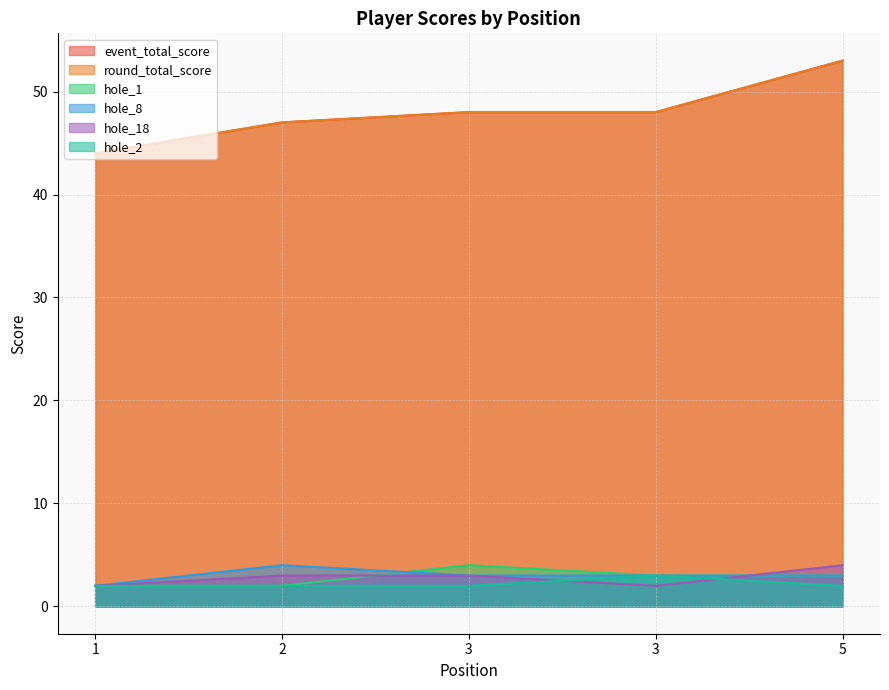

What is the value of the hole_18 point at the 3rd from the left?

3